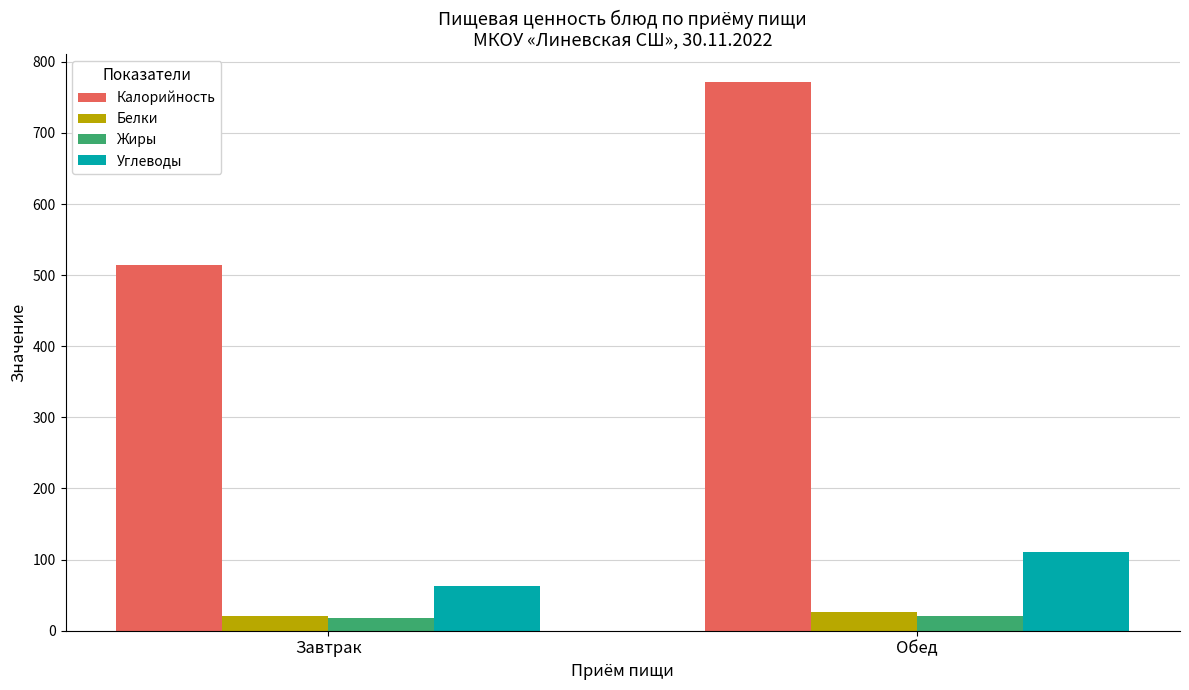

Which series has the largest range (max minus min)?

Калорийность